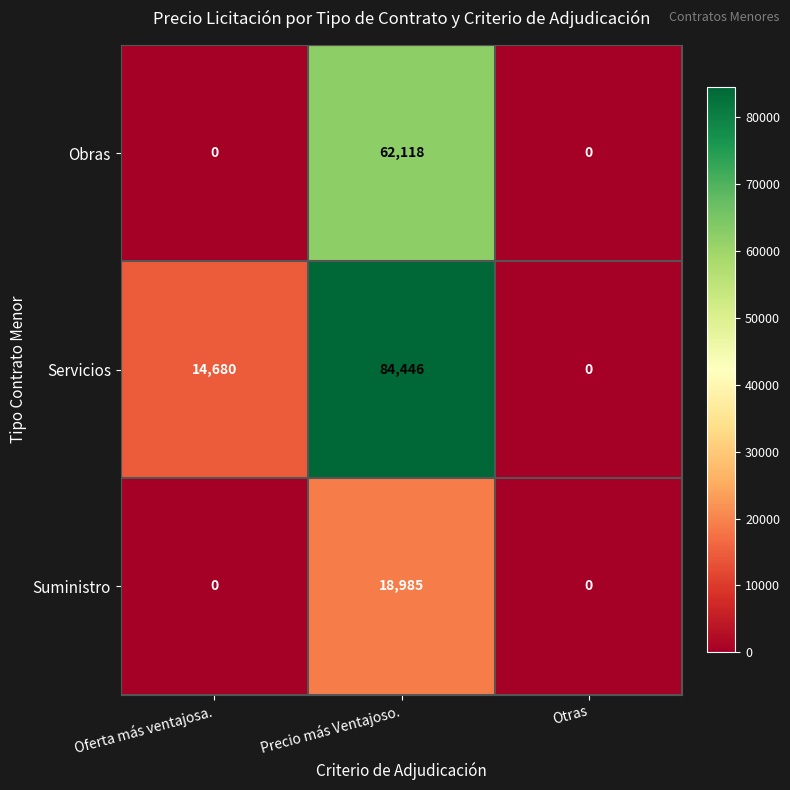

Is it true that Suministro equals 0 at Otras?

True